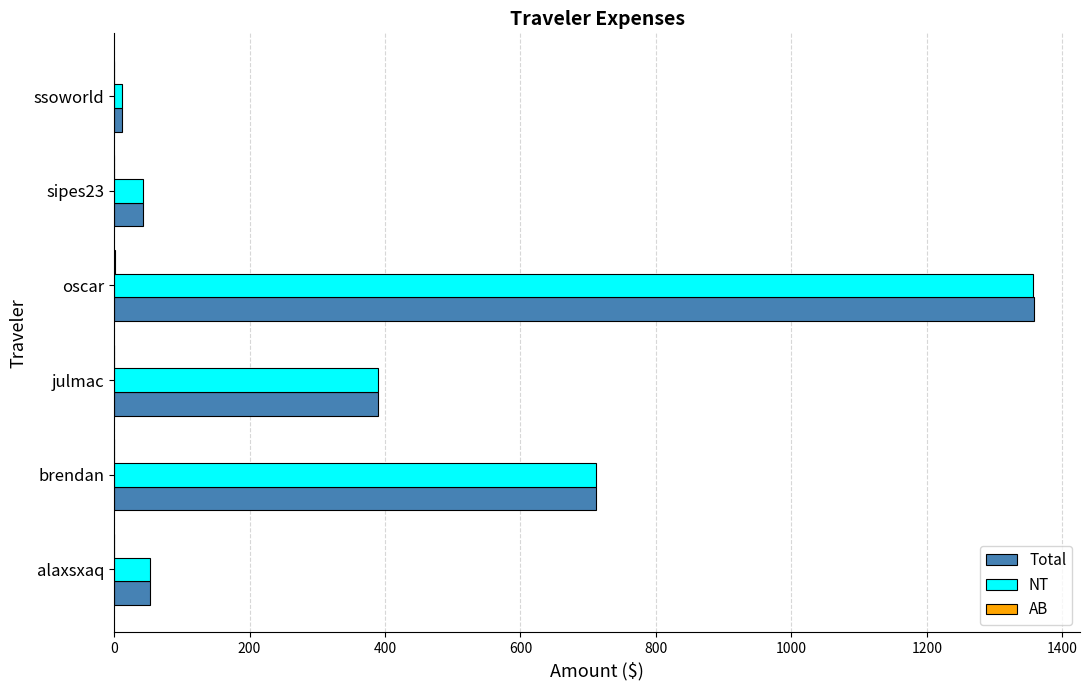

Where is NT nearest to the value 684?

brendan